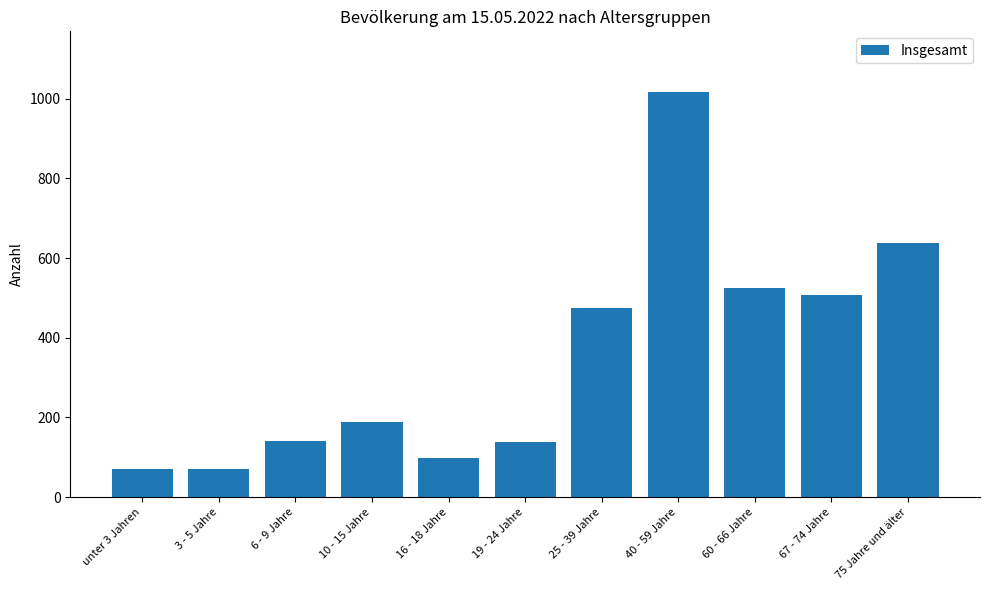

What is the label of the 5th bar from the left?

16 - 18 Jahre